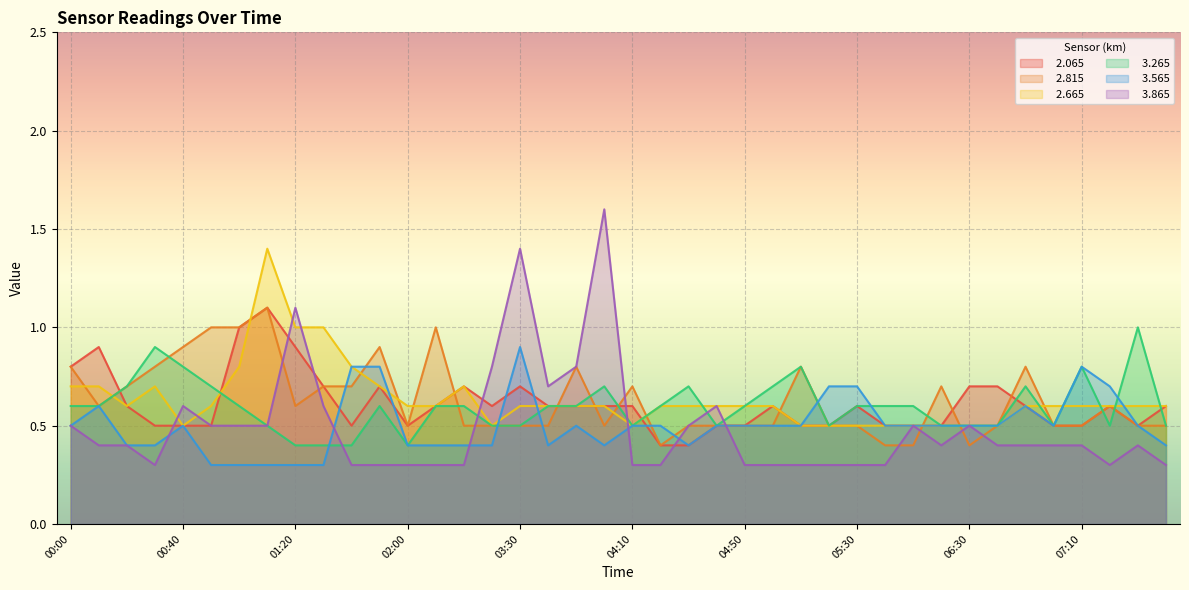

Where is   3.265 nearest to the value 0?

01:20